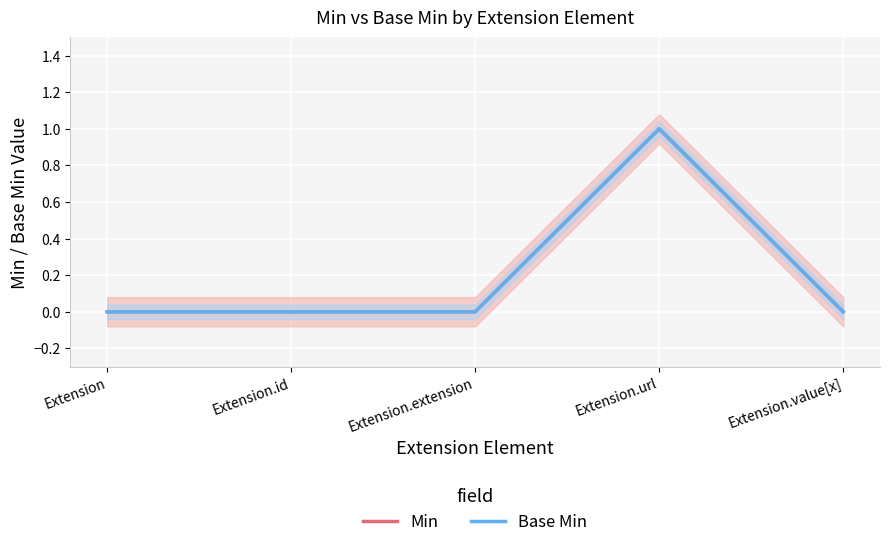

True or false: Base Min and Min intersect in this chart.

False